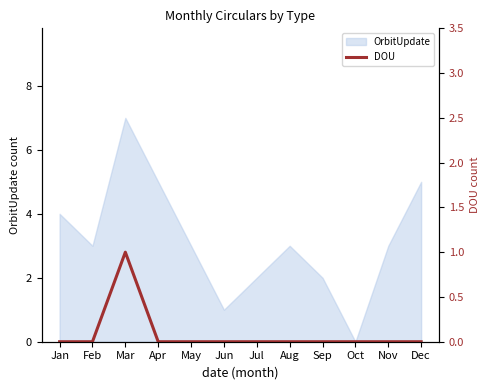

Does the chart have visible grid lines?

No